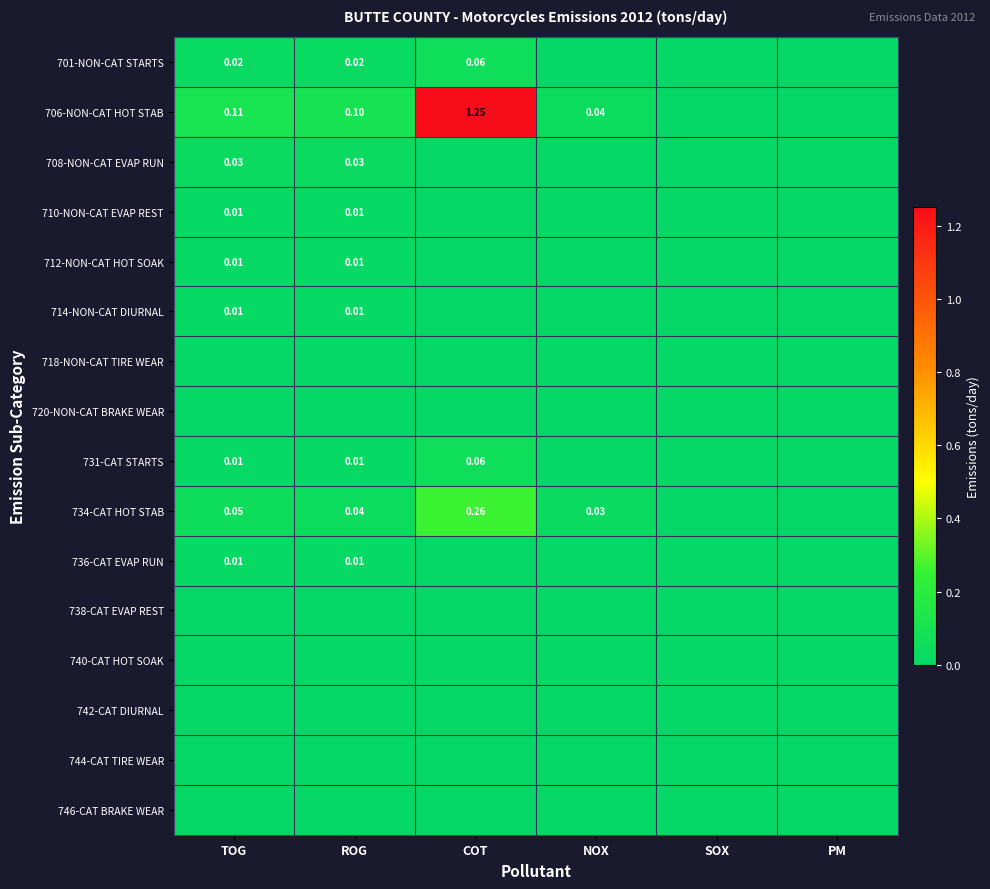

Count the number of data series in this chart.

16